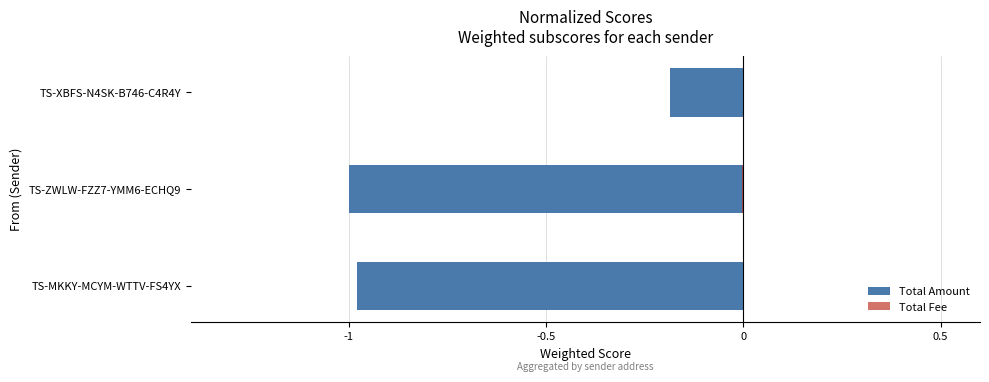

Are the bars horizontal?

Yes